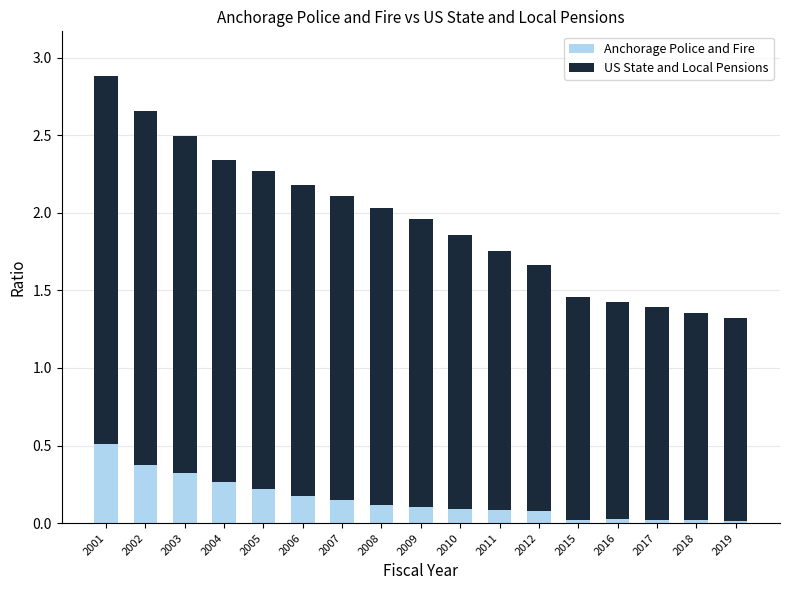

Which category has the highest value in the Anchorage Police and Fire series?

2001